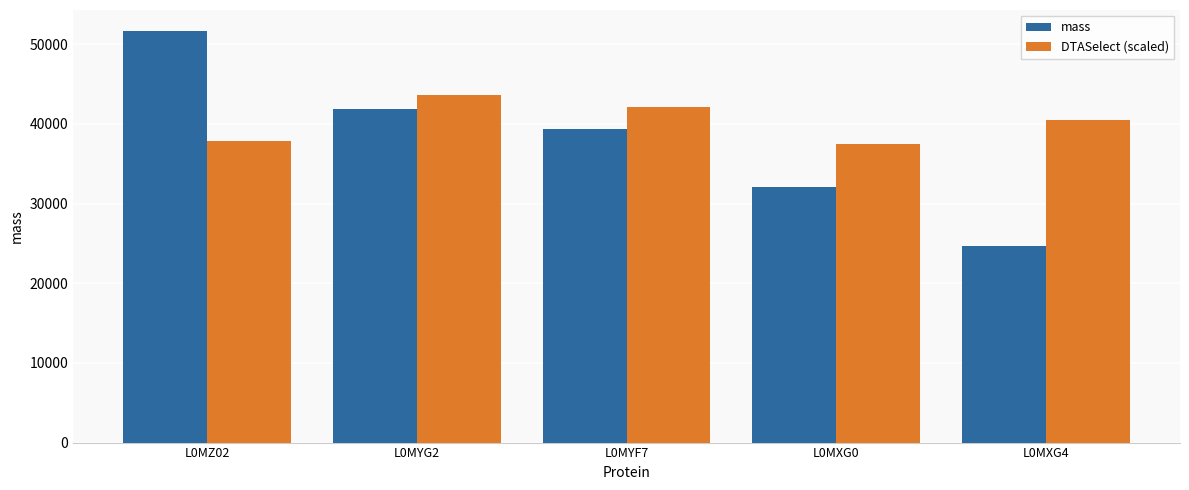

What is the value of the mass bar at the 2nd from the left?

41897.0